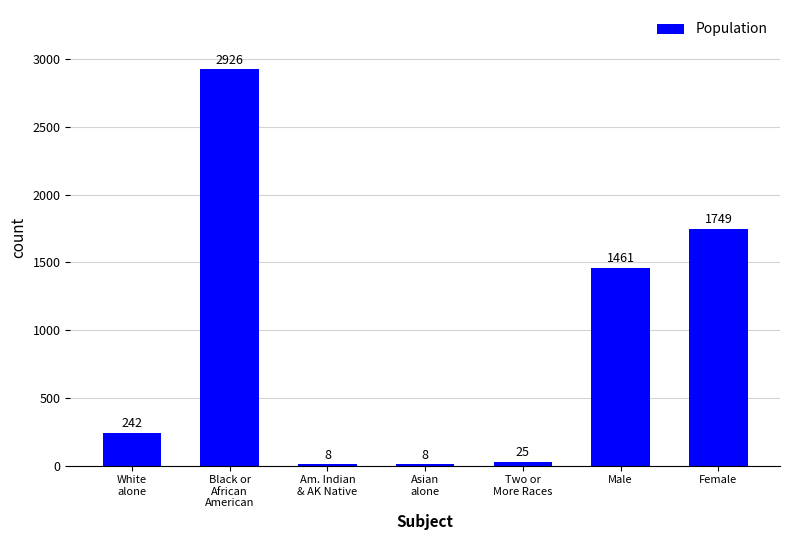

Count the number of categories in the chart.

7